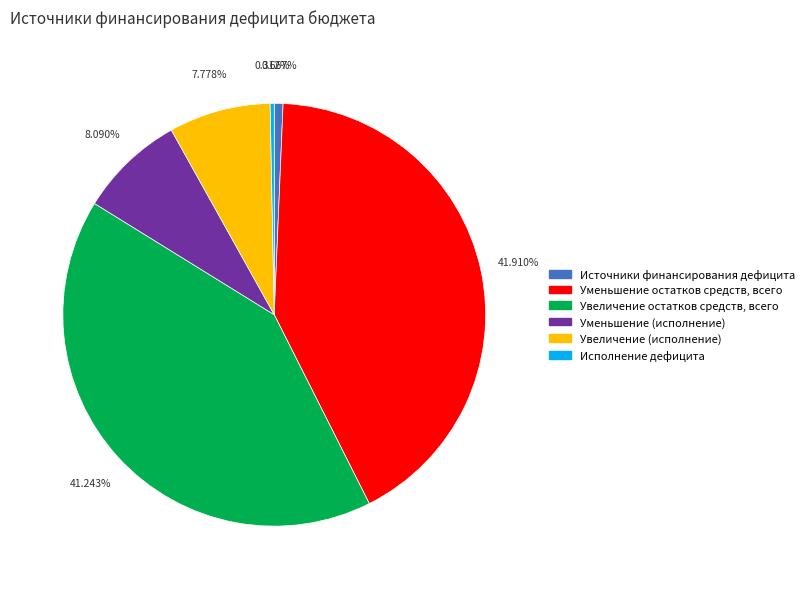

Does Увеличение остатков средств, всего account for over 50% of the chart?

No